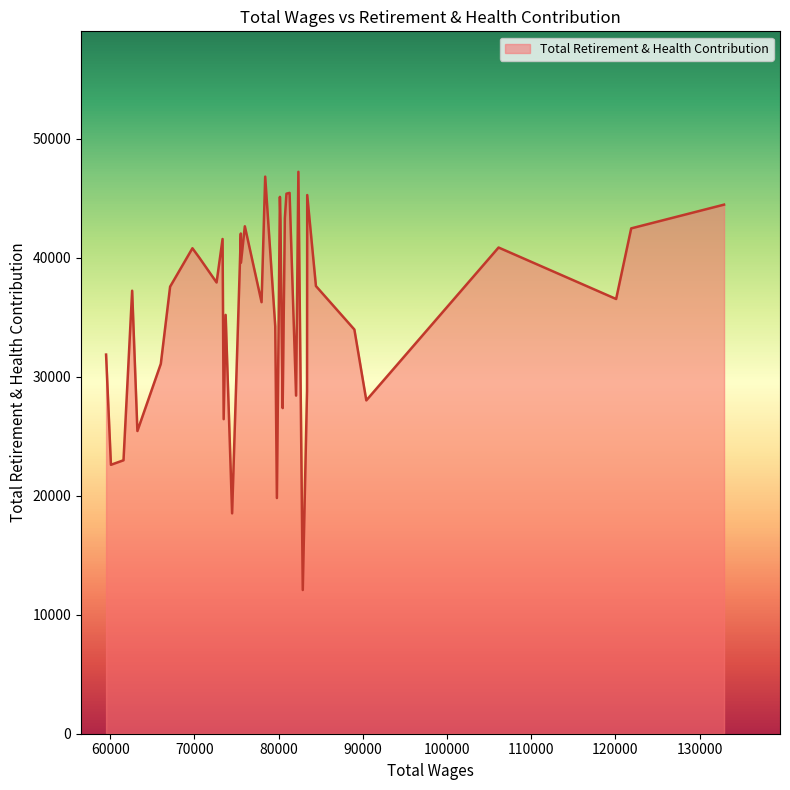

How many categories are shown in the chart?

40